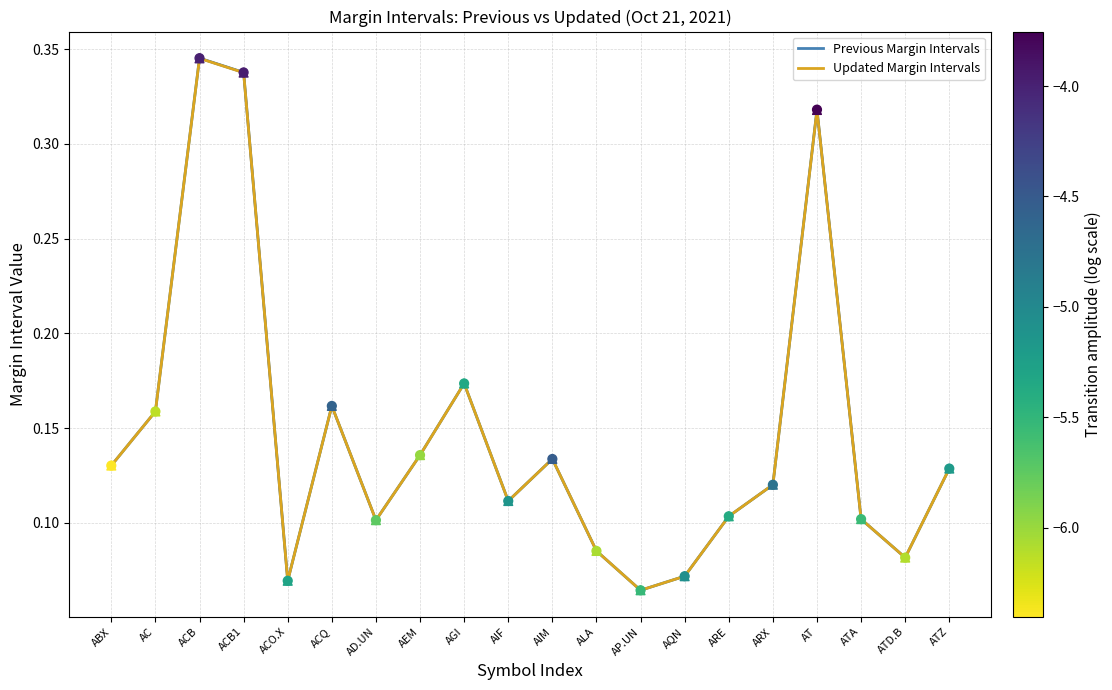

At which category is the sum across all series the highest?

ACB